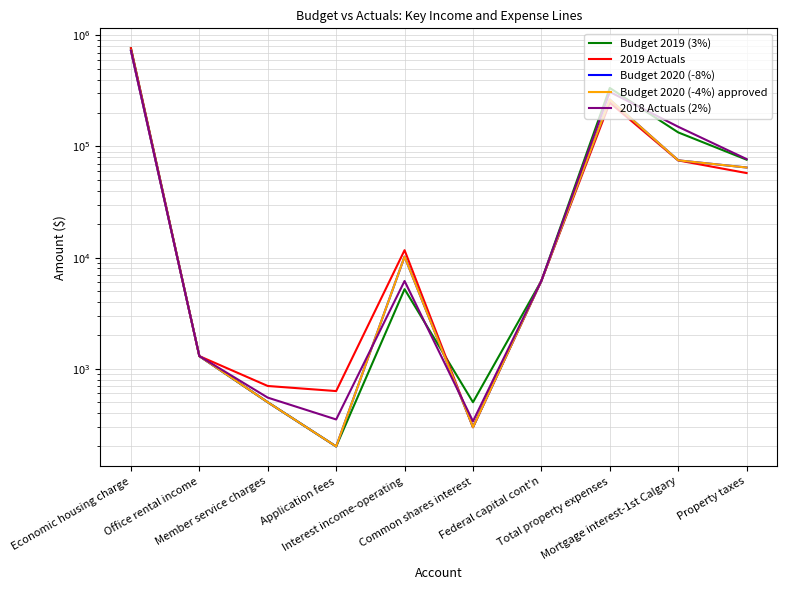

Where is the first local maximum for 2018 Actuals (2%)?

Interest income-operating